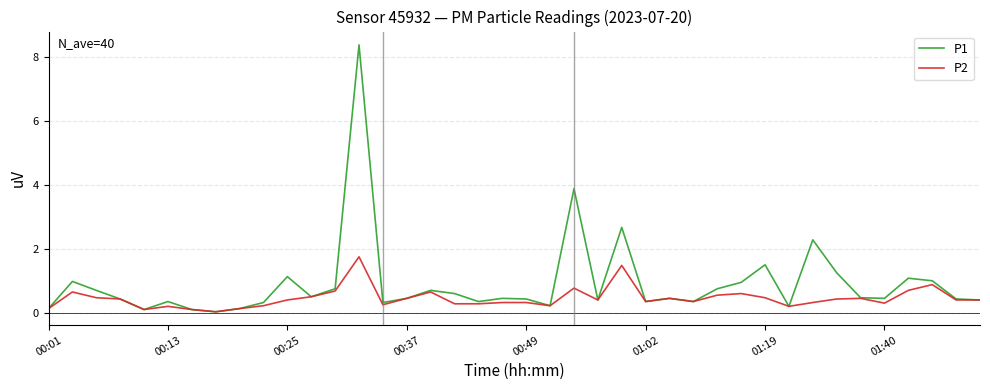

Which series has the largest range (max minus min)?

P1